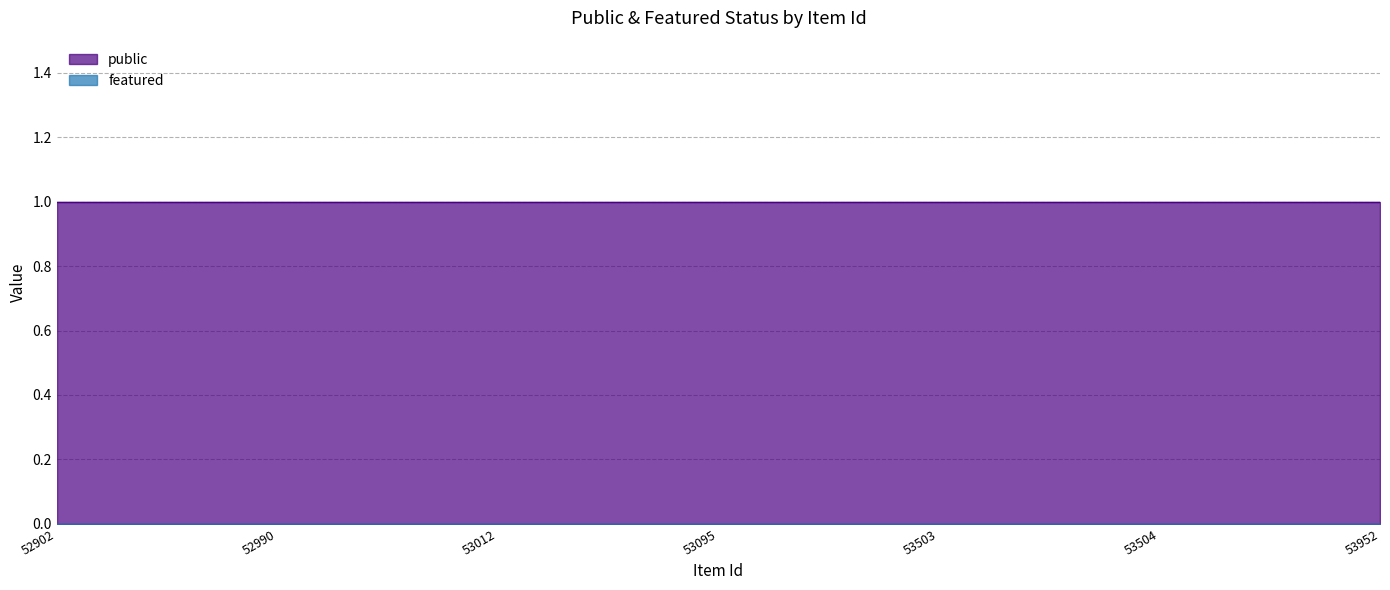

Which category has the lowest value in the public series?

52902